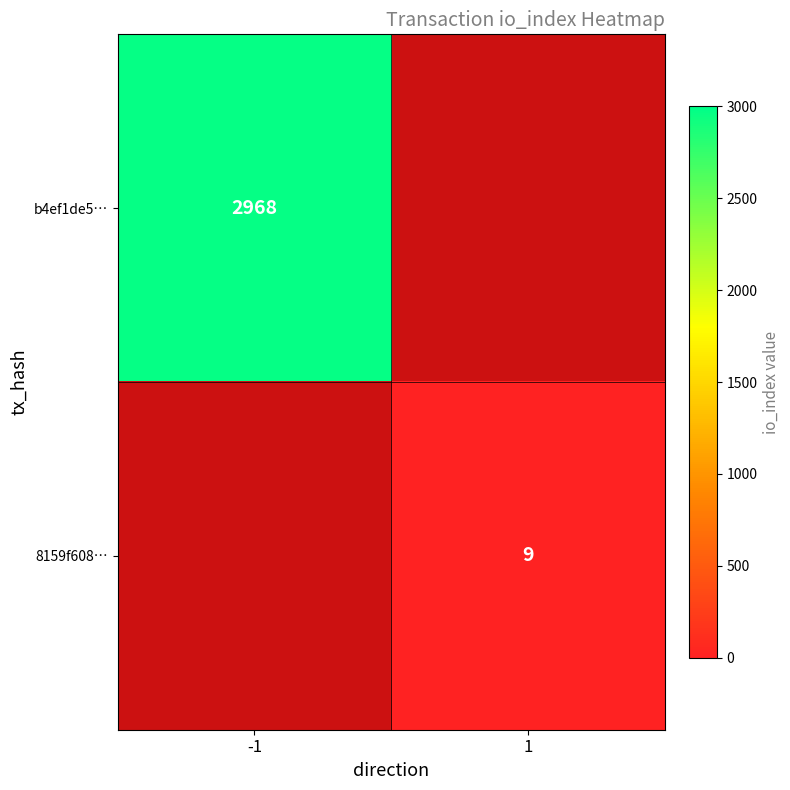

The b4ef1de5… series shows 668 at -1. True or false?

False